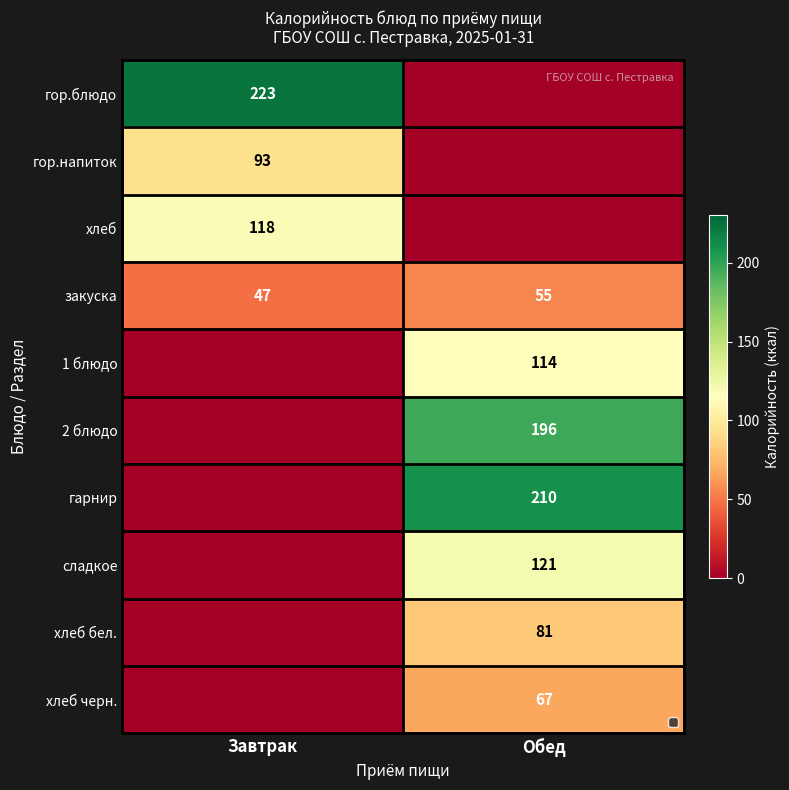

The value of хлеб at Завтрак is 43. True or false?

False